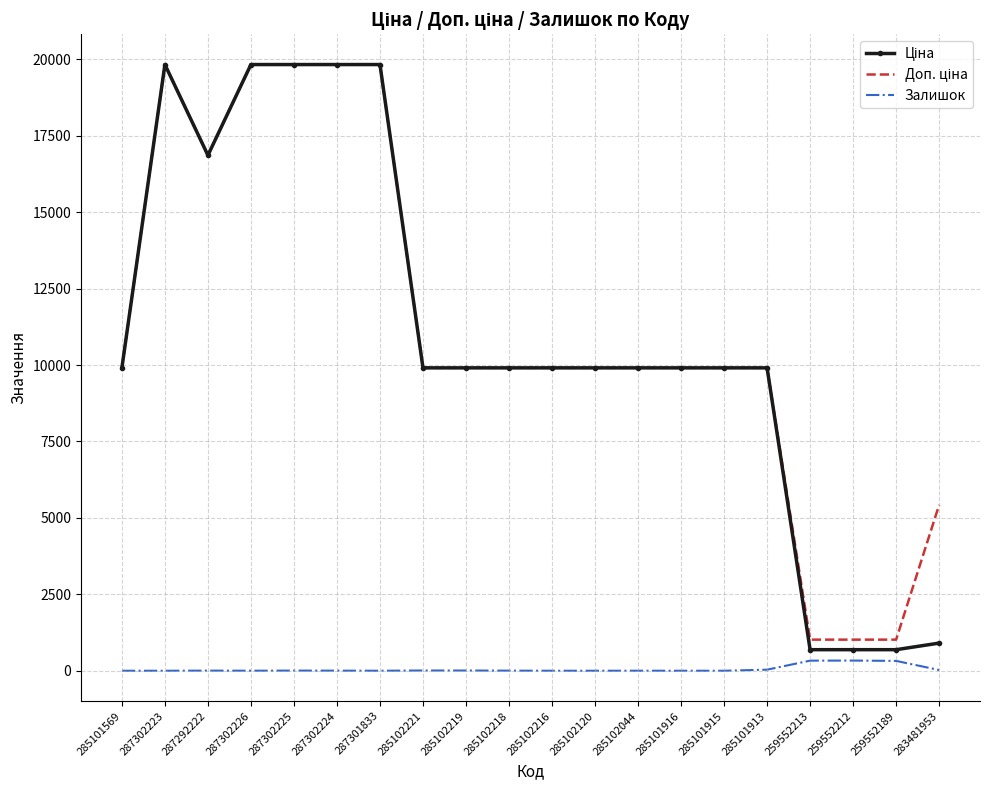

What is the spread (max minus min) of values at 285101915?

9908.5